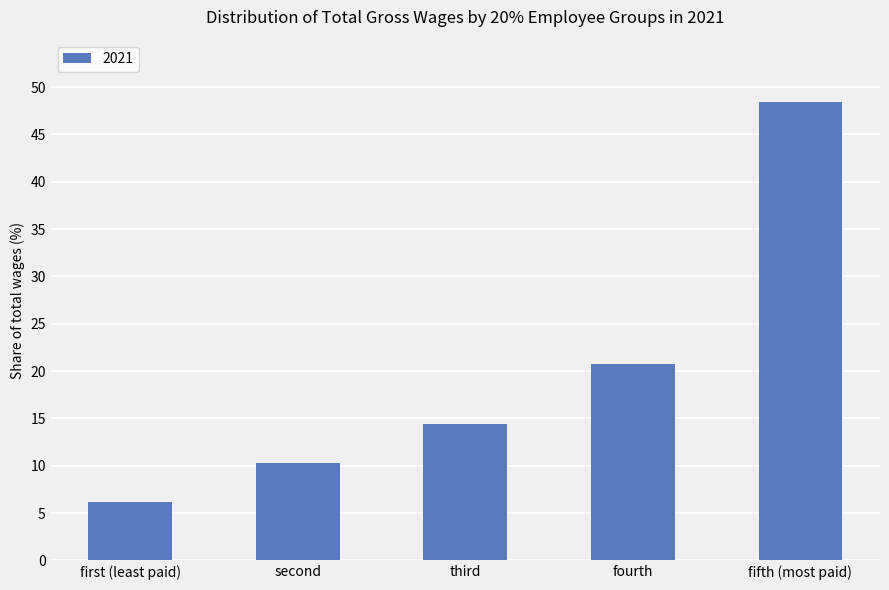

How many distinct data groups are displayed?

1